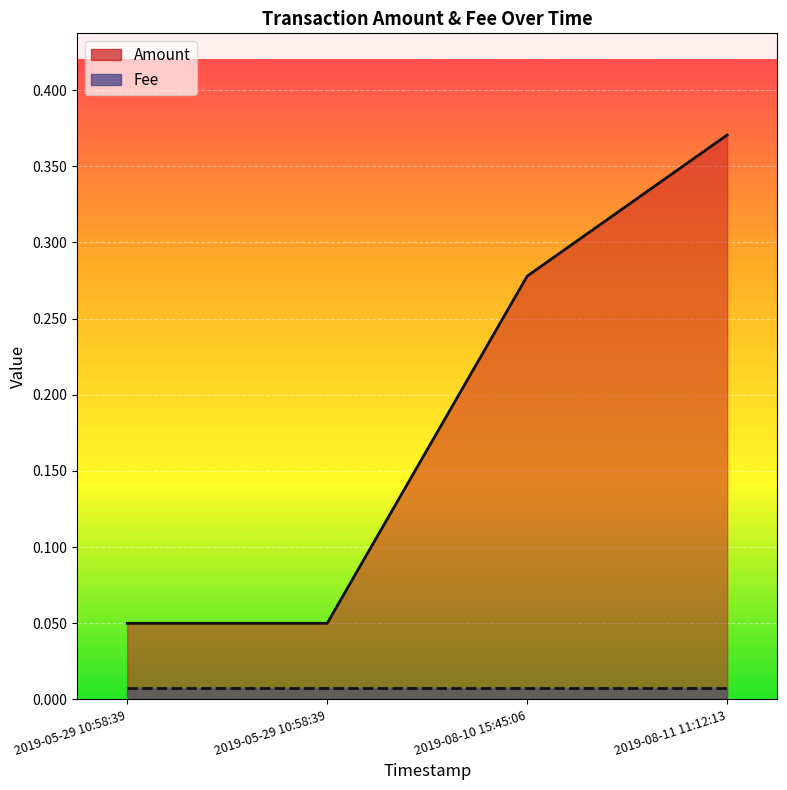

What is the label of the 1st point from the right?

2019-08-11 11:12:13